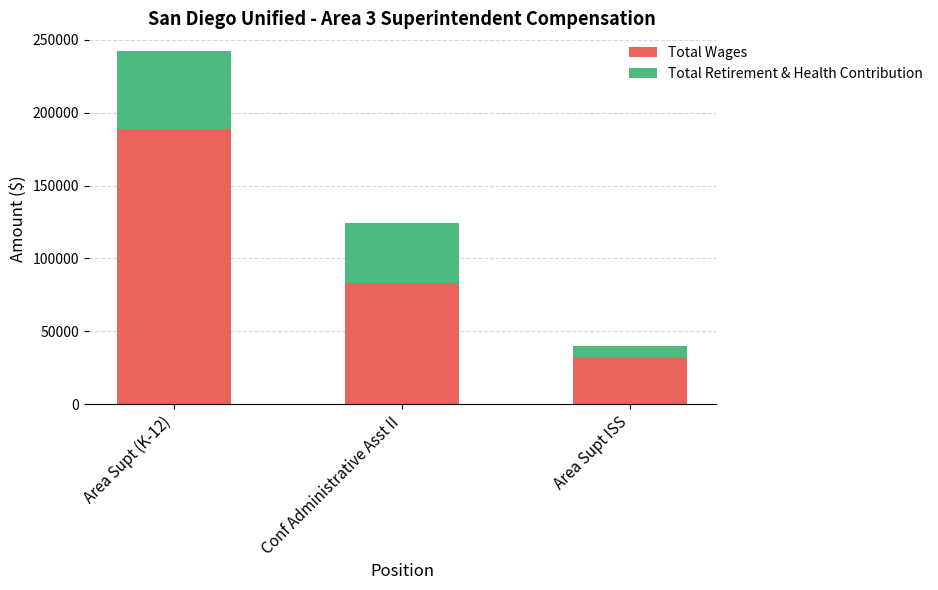

What is the total value across all series at Area Supt (K-12)?

242420